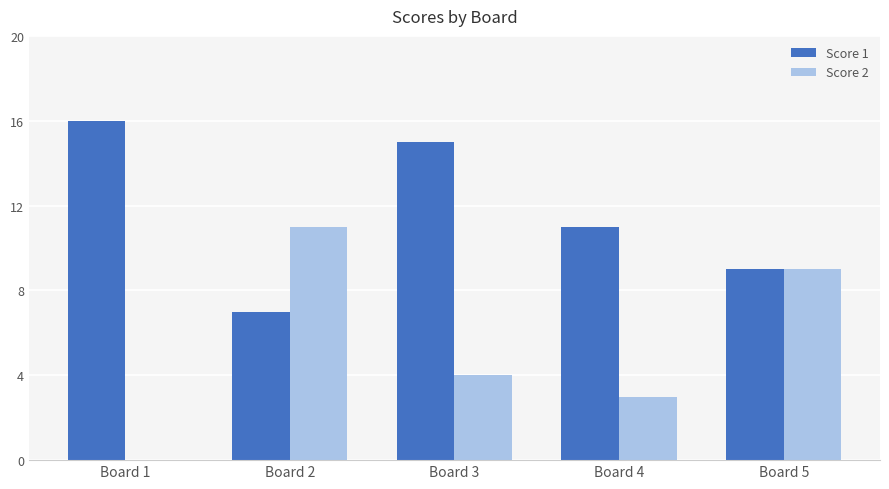

Which series has the largest range (max minus min)?

Score 2